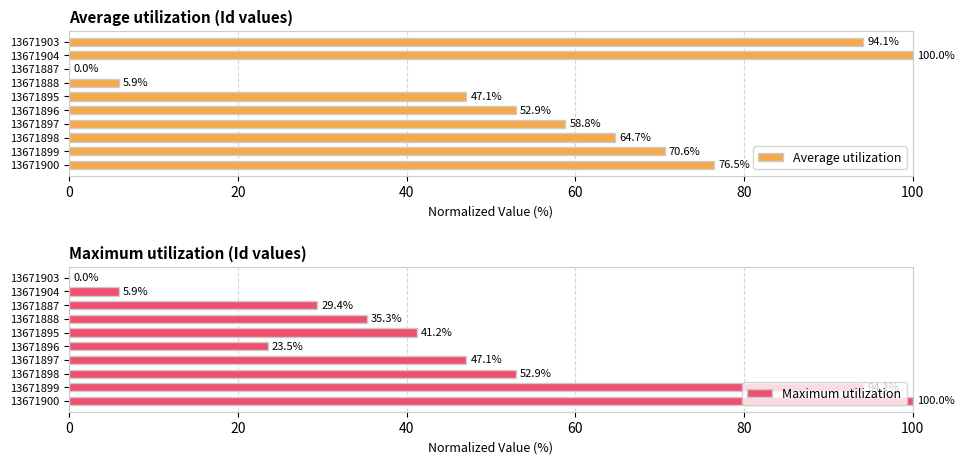

The value of Maximum utilization at 13671900 is 100.0. True or false?

True